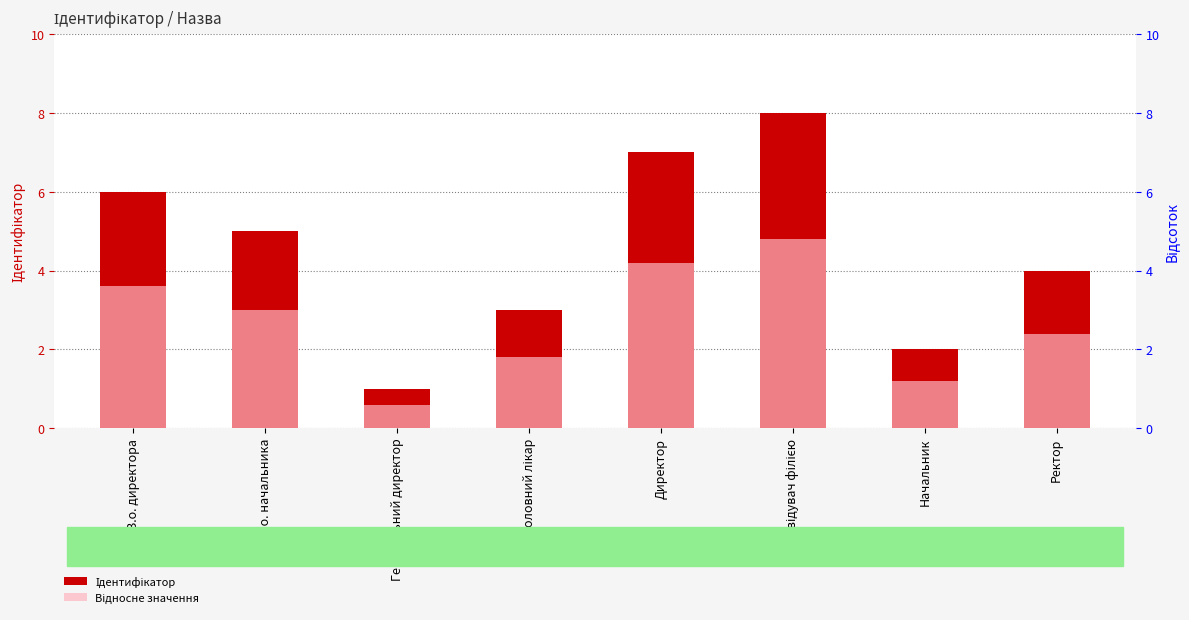

What is the difference between the highest and lowest values at Генеральний директор?

0.4